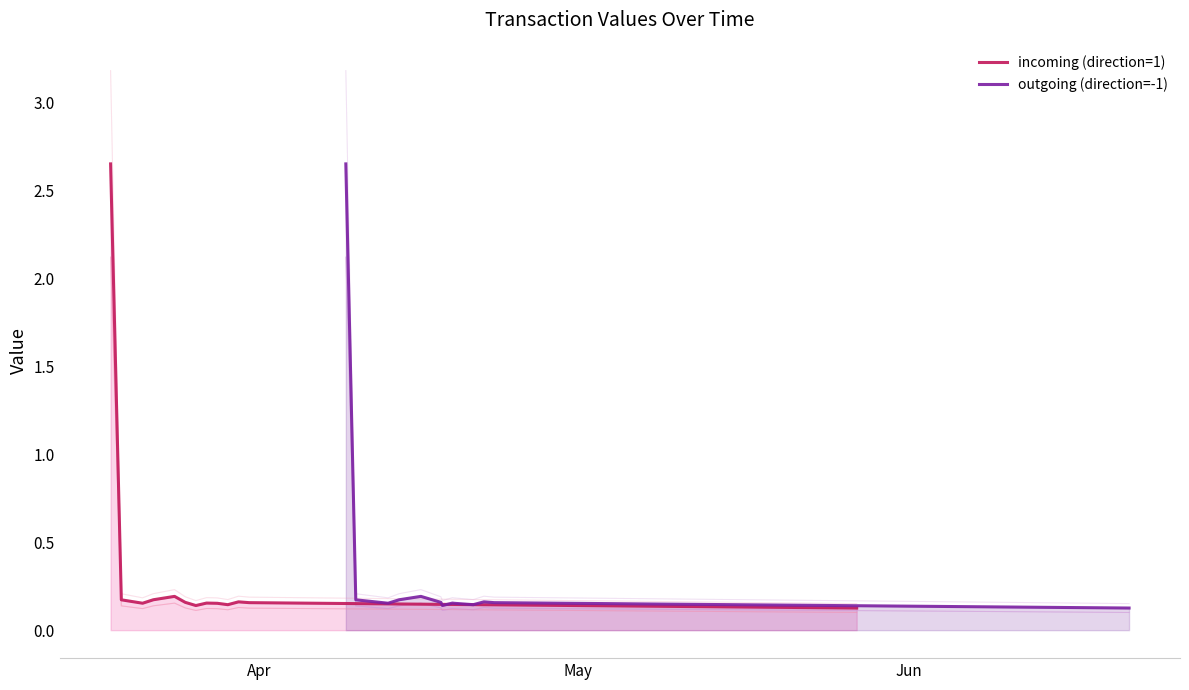

Is it true that outgoing (direction=-1) equals 0.3 at 4?

False